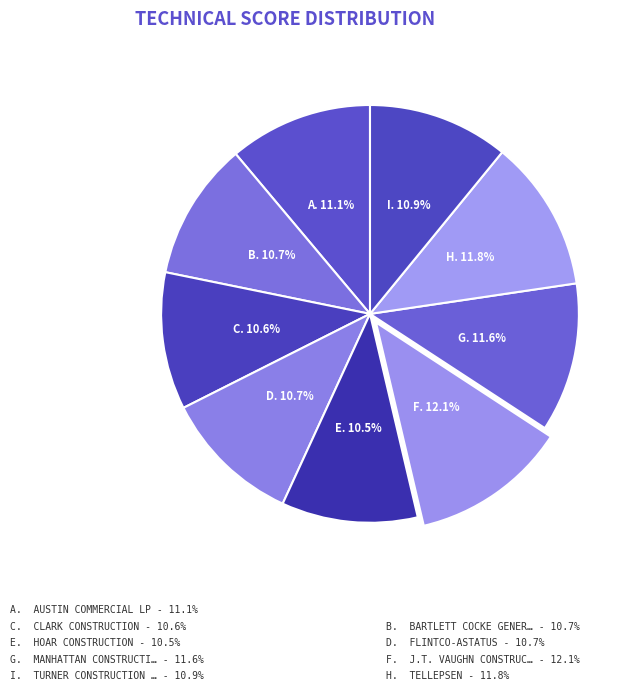

Rank the categories by value from lowest to highest.

Hoar Construction, Clark Construction, Bartlett Cocke General Contractors, Flintco-Astatus, Turner Construction Co, Austin Commercial LP, Manhattan Construction, Tellepsen, J.T. Vaughn Construction